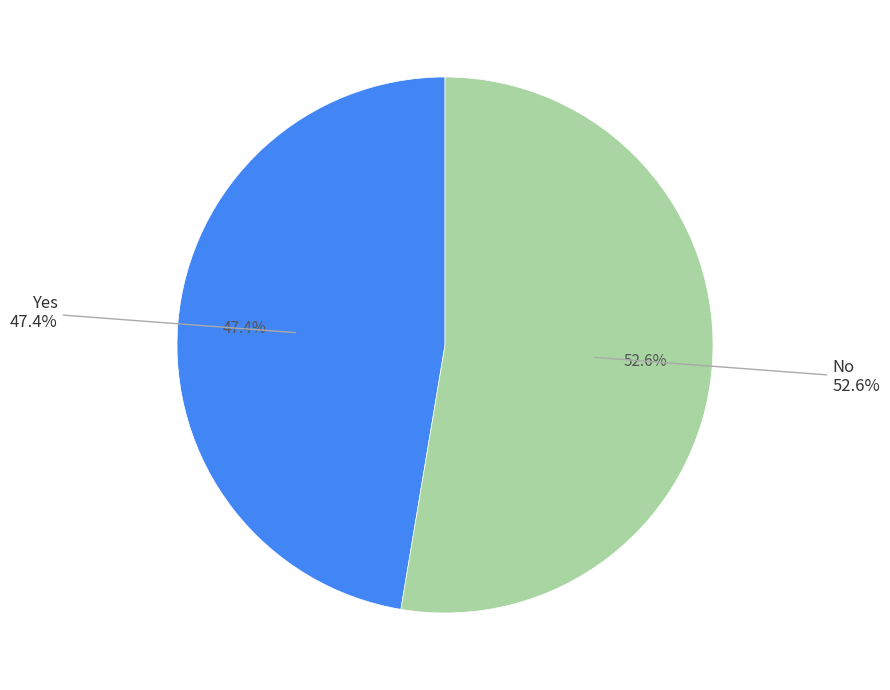

How many slices are in this pie chart?

2